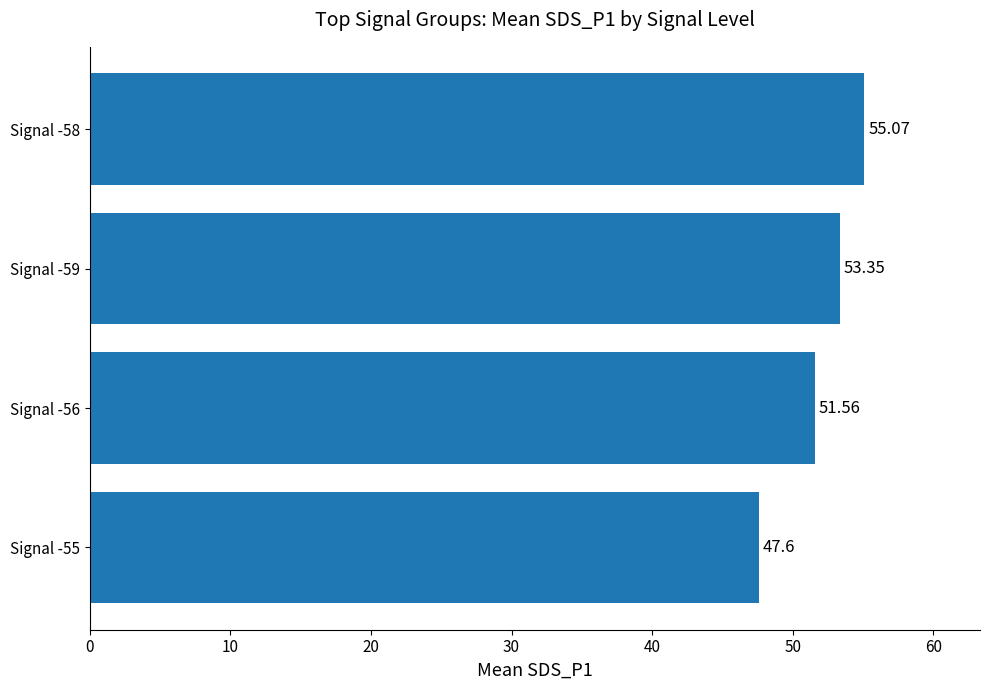

What is the sum of all values?

207.6